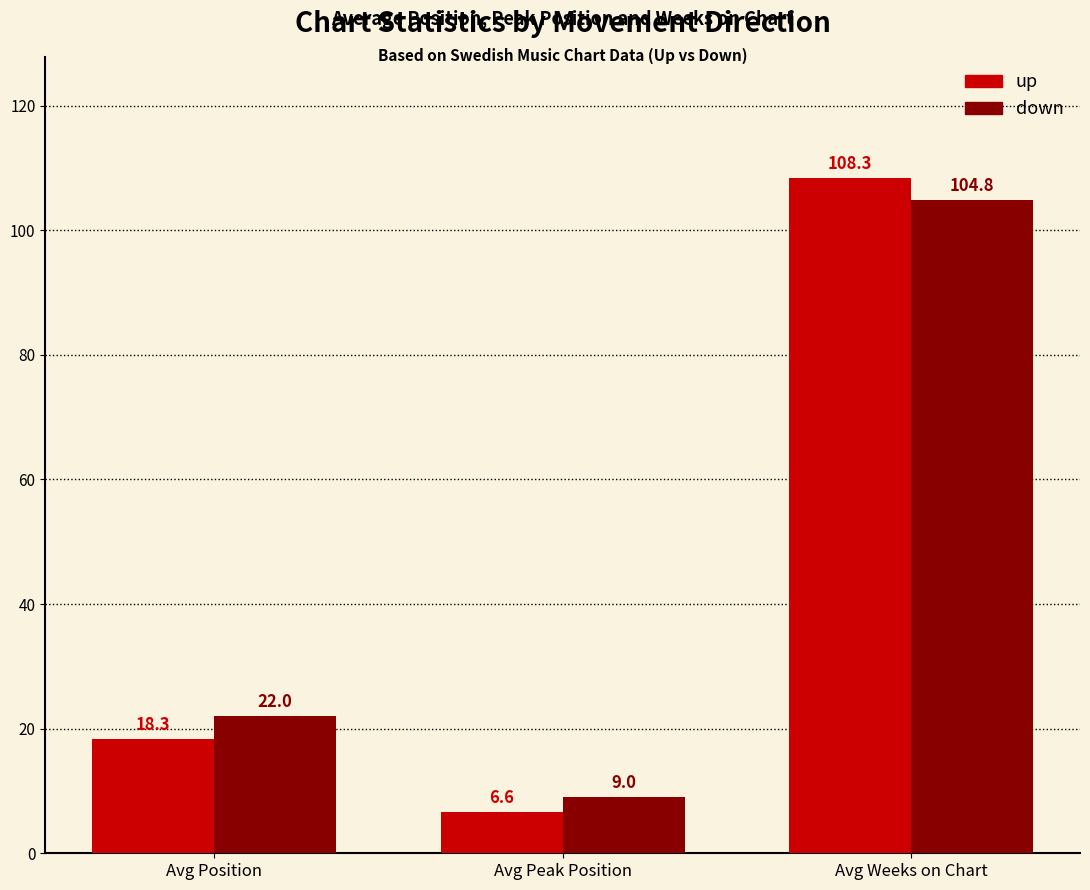

What is the lowest value of the up series?

6.6